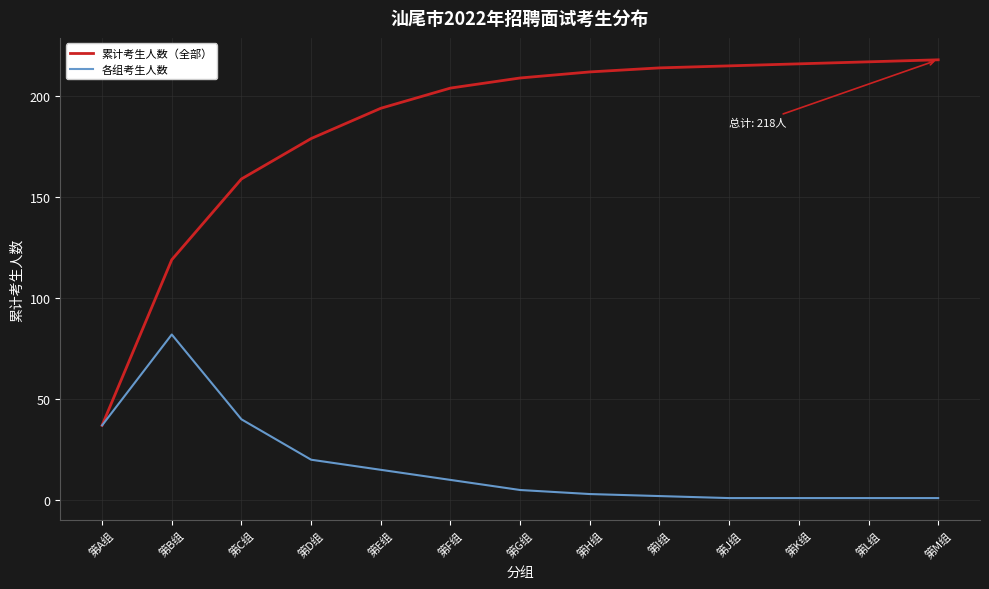

Is this an area chart (filled region under the line)?

No